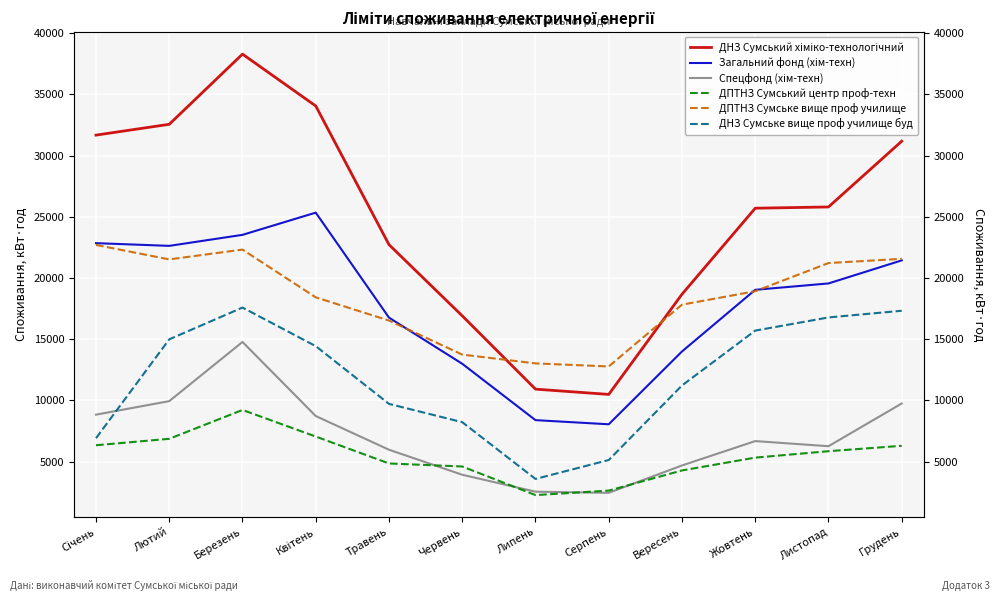

What is the average value of the Спецфонд (хім-техн) series?

7036.7